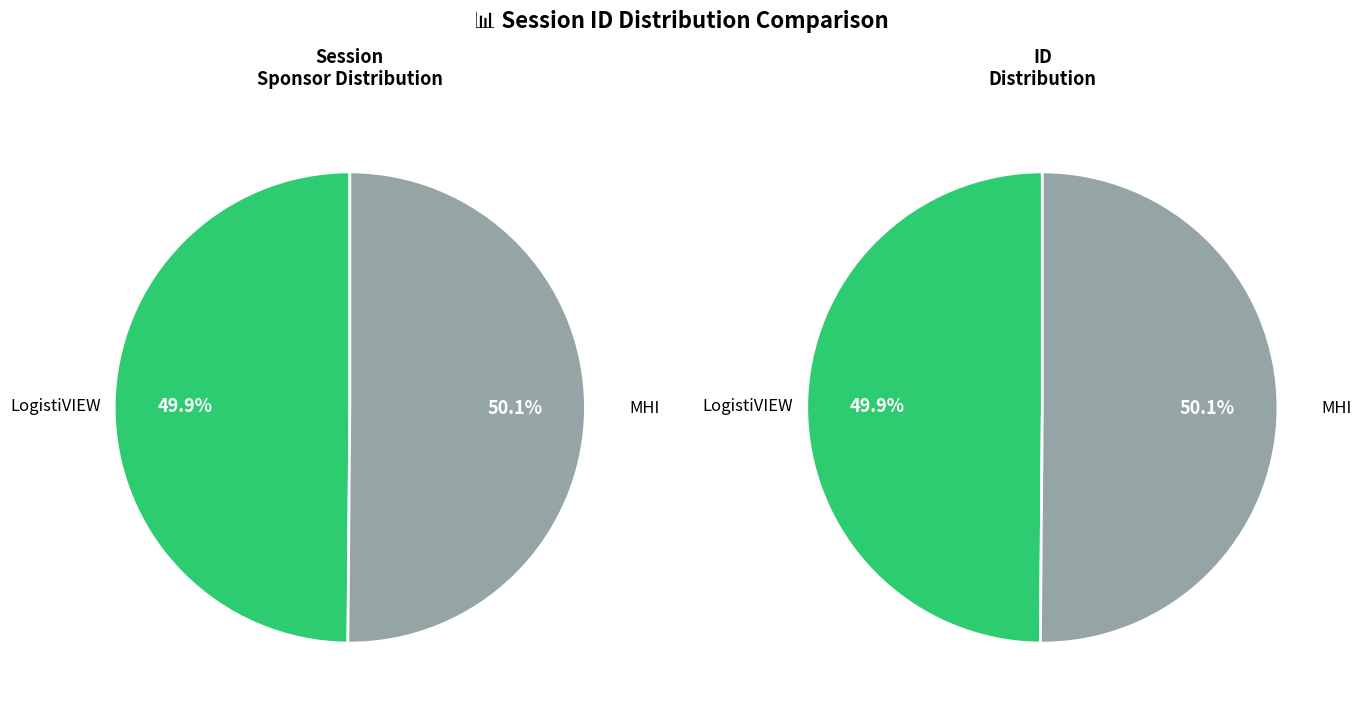

What portion of the pie excludes MHI?

49.9%